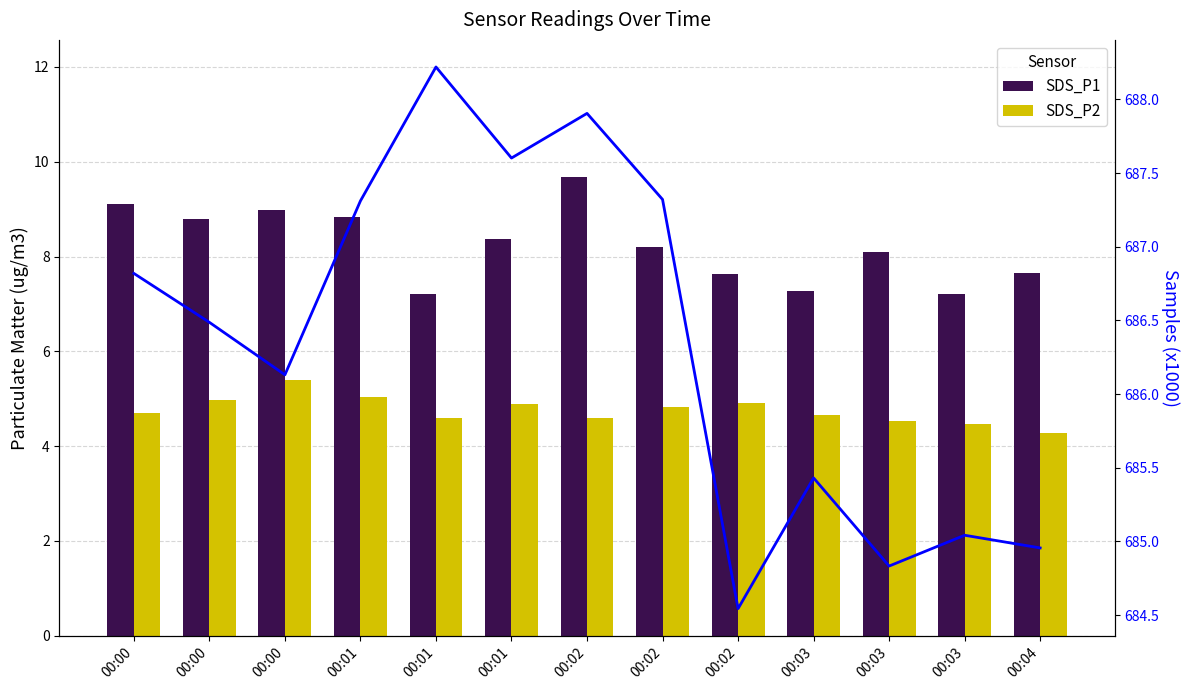

Which label corresponds to the smallest value in the chart?

00:04